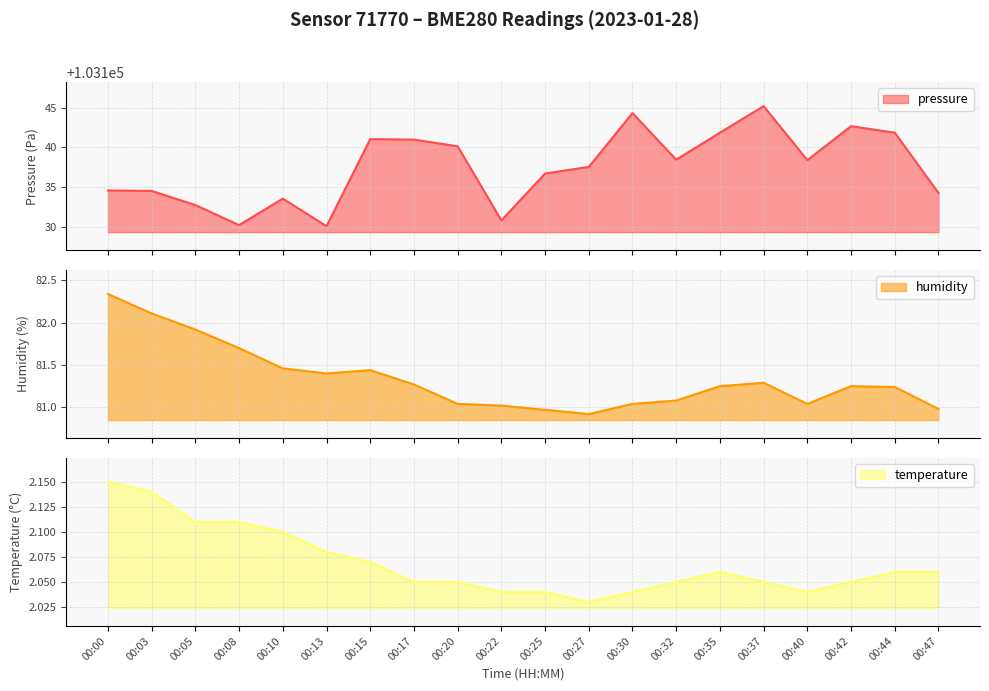

True or false: temperature and humidity intersect in this chart.

False